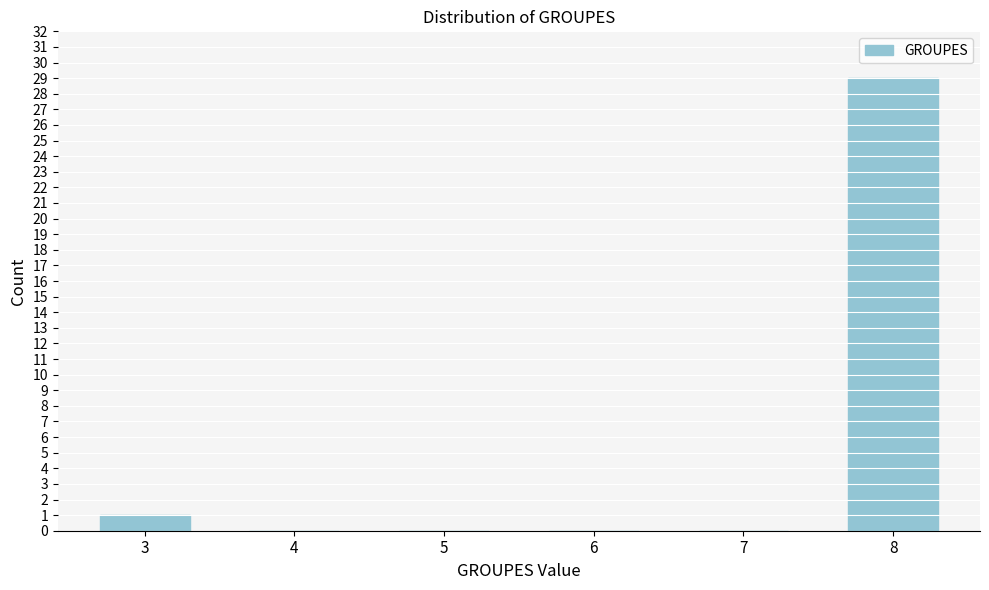

Reading right to left, list all the values displayed in this chart.

8=29	7=0	6=0	5=0	4=0	3=1